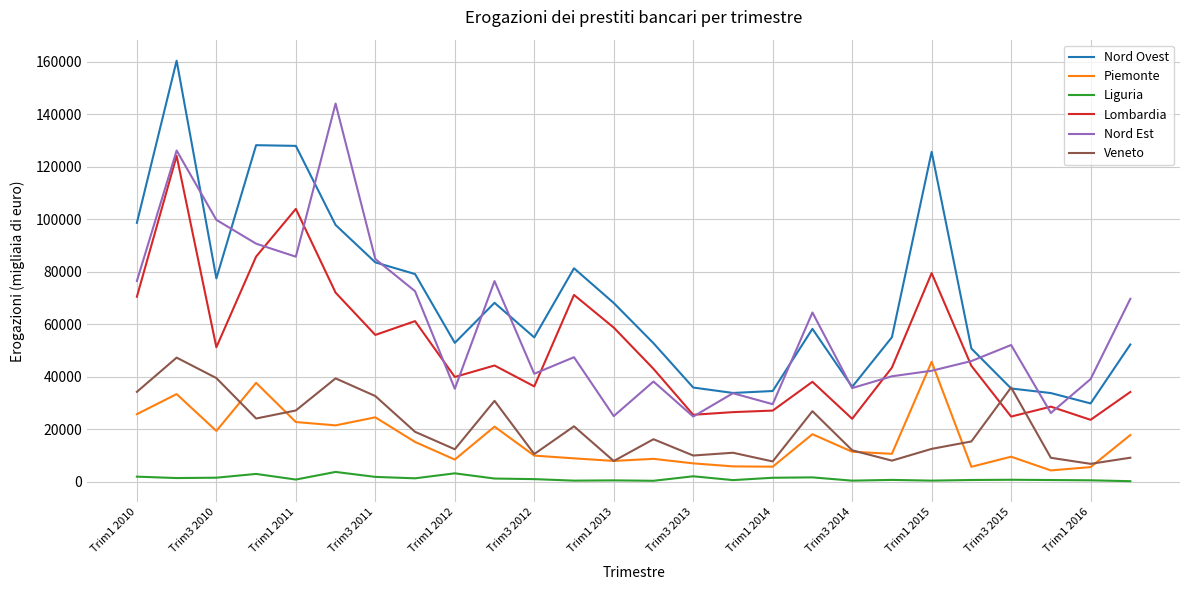

Which series has the largest total across all categories?

Nord Ovest